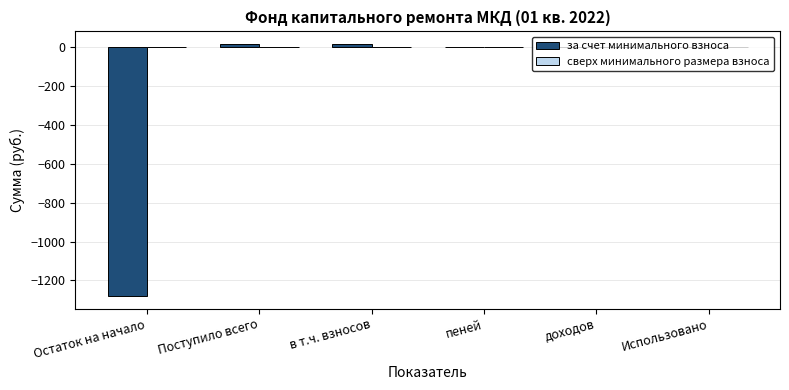

What is the sum of all values?

-1244.7